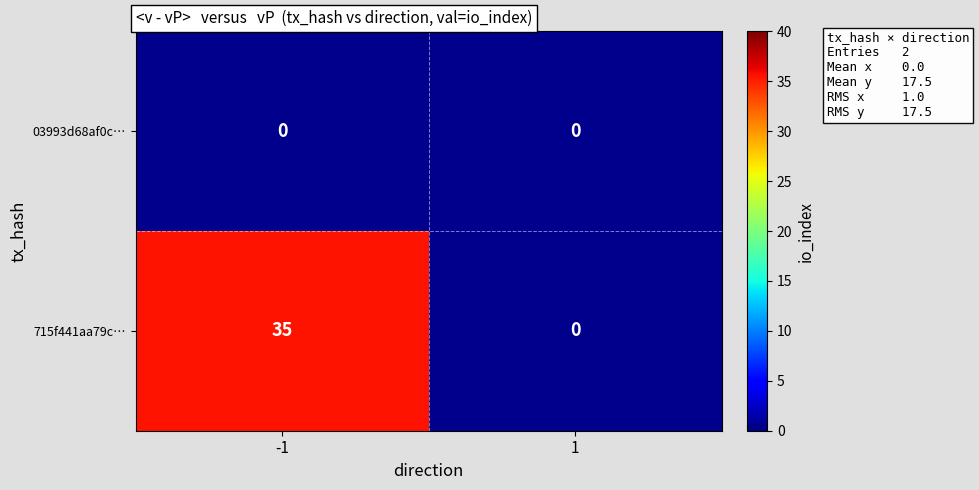

How many distinct data groups are displayed?

2